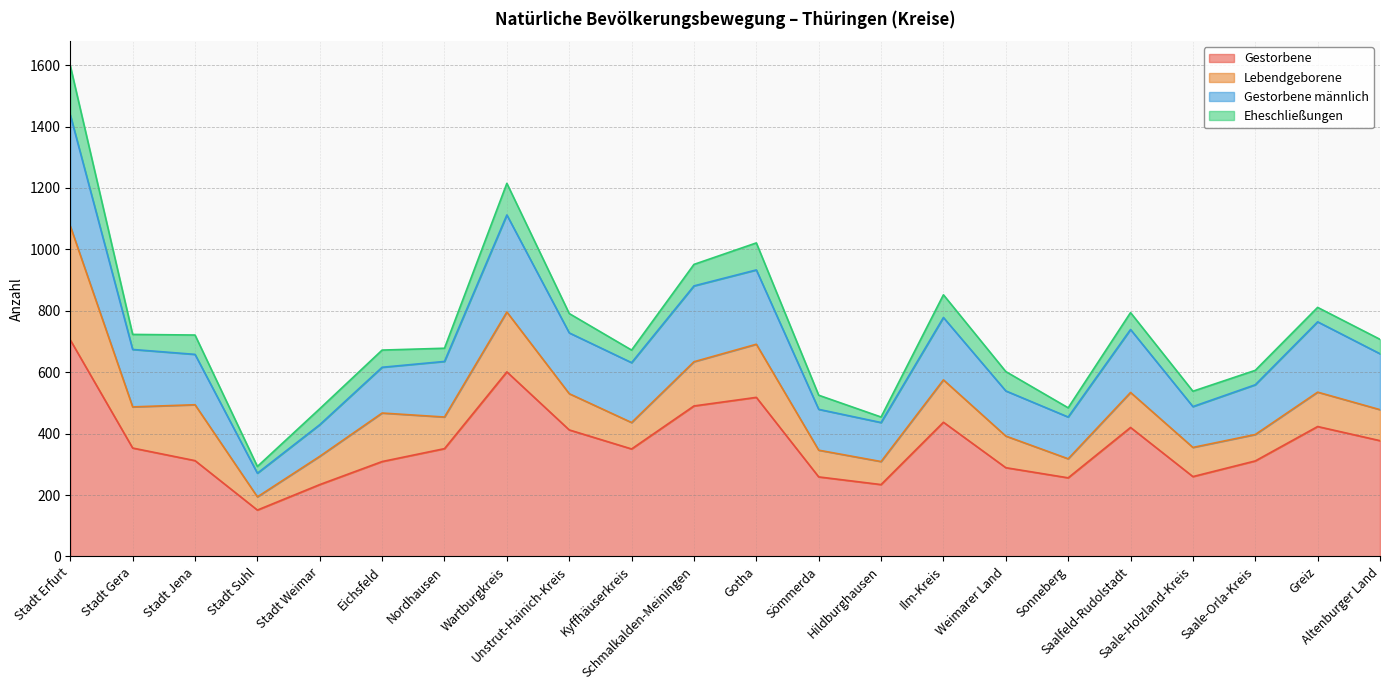

Does the chart have visible grid lines?

Yes